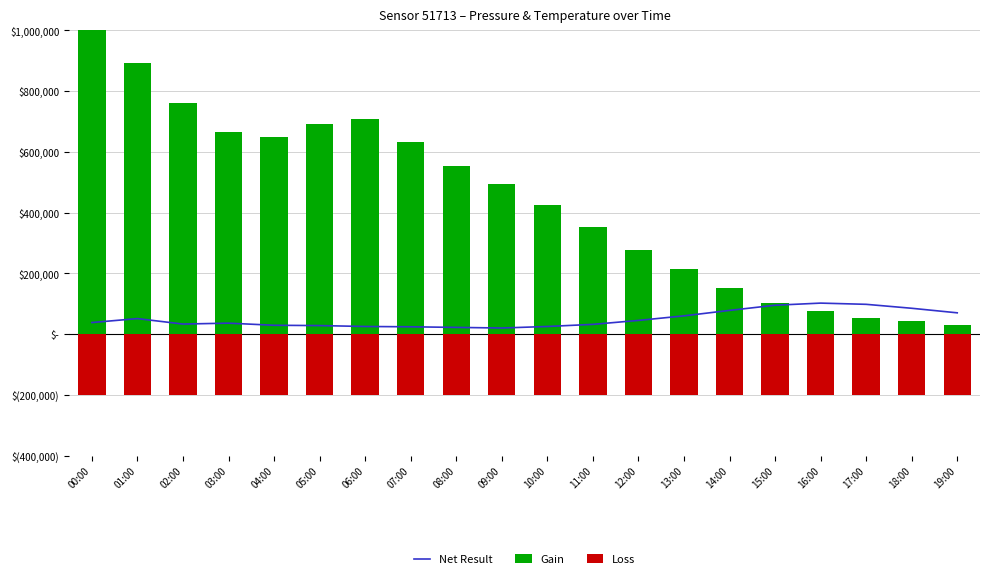

How many values in the Net Result series are below 38000?

10